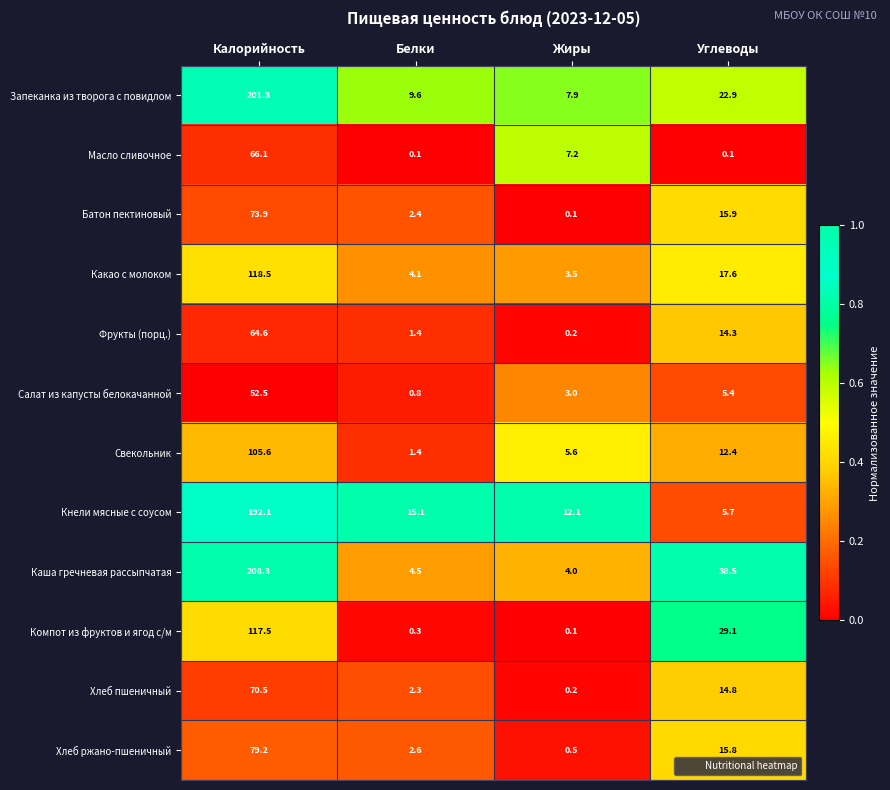

At which category is the sum across all series the highest?

Калорийность